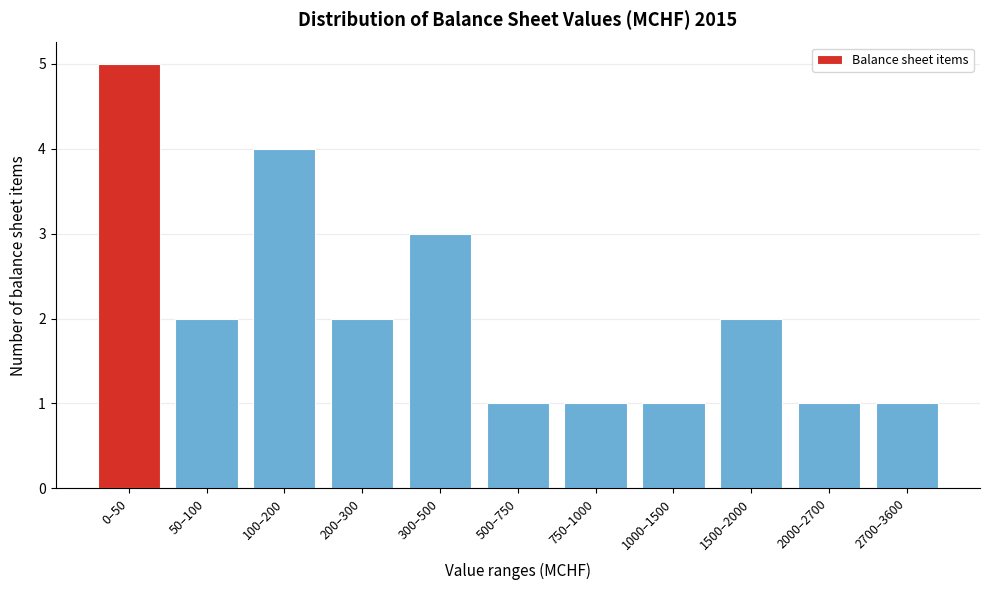

Reading left to right, list all the values displayed in this chart.

5	2	4	2	3	1	1	1	2	1	1